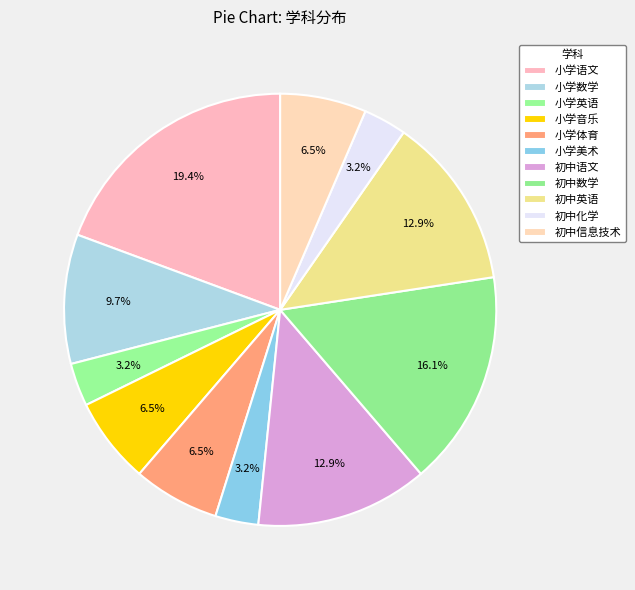

The 小学音乐 slice represents 1% of the pie. True or false?

False